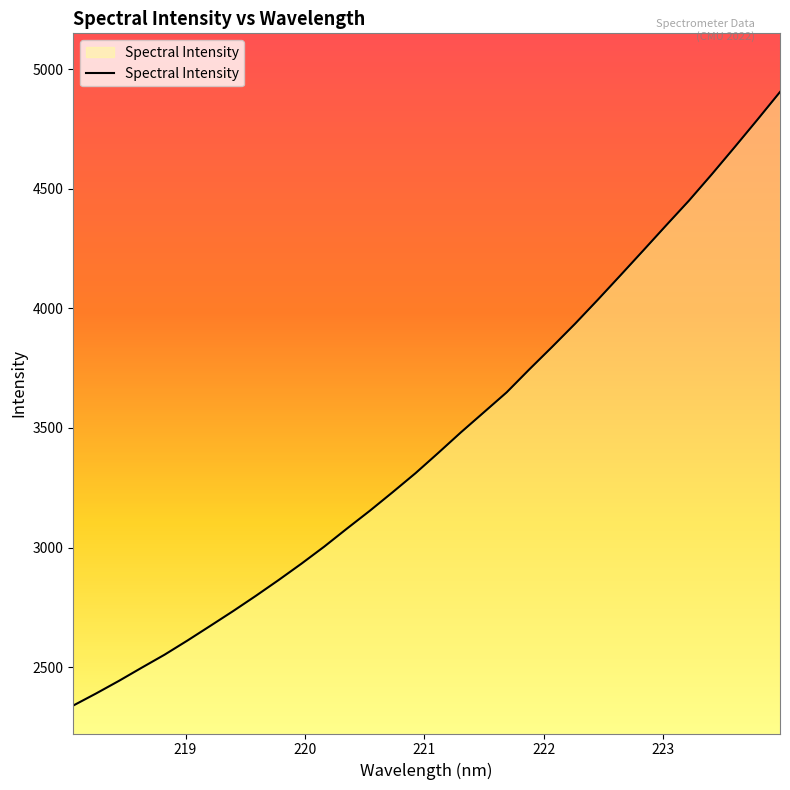

What is the difference between the maximum and minimum values?

2565.5